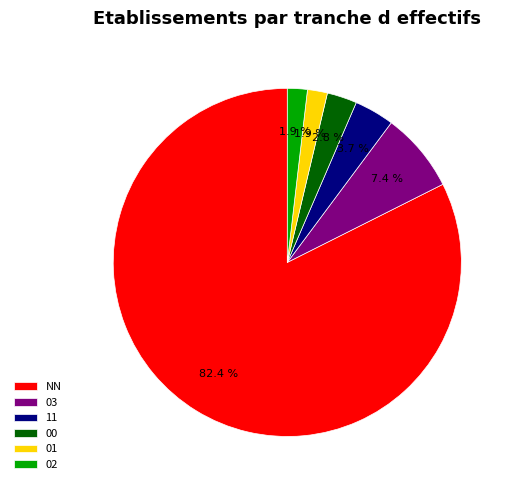

To the nearest percent, what portion does 03 represent?

7%